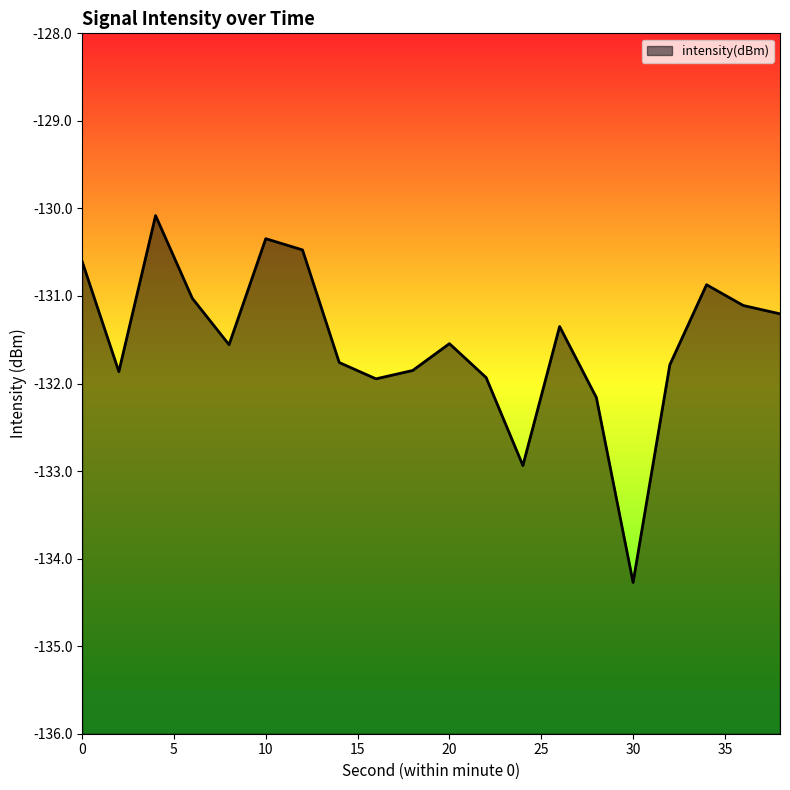

Reading left to right, list all the values displayed in this chart.

0=-130.6	2=-131.9	4=-130.1	6=-131.0	8=-131.6	10=-130.3	12=-130.5	14=-131.8	16=-131.9	18=-131.9	20=-131.5	22=-131.9	24=-132.9	26=-131.3	28=-132.2	30=-134.3	32=-131.8	34=-130.9	36=-131.1	38=-131.2